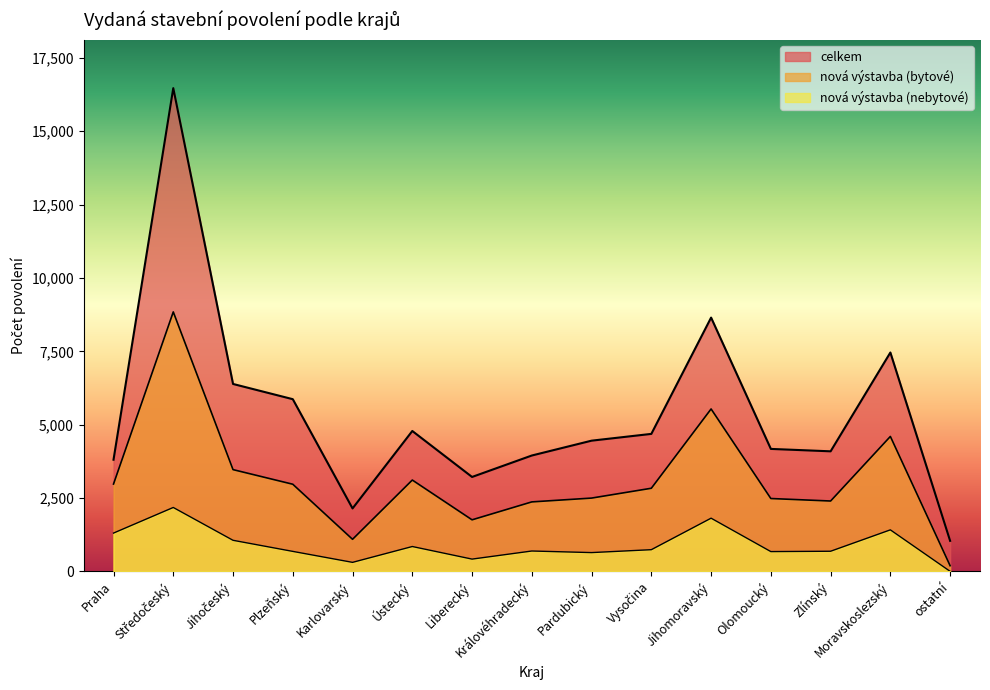

Is it true that nová výstavba (nebytové) equals 321 at Vysočina?

False